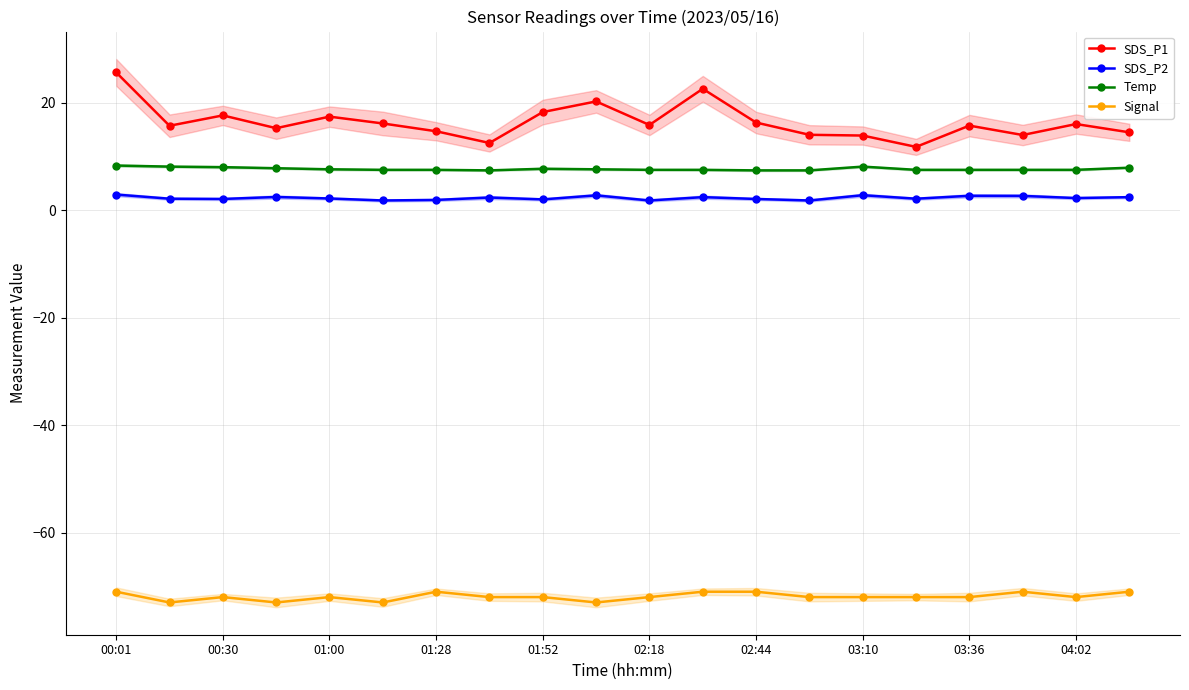

Reading left to right, extract all data points from this chart.

SDS_P1: 25.6	15.7	17.6	15.2	17.4	16.1	14.7	12.5	18.2	20.2	15.8	22.6	16.3	14.0	13.9	11.8	15.7	14.0	16.0	14.5
SDS_P2: 2.9	2.1	2.1	2.5	2.2	1.8	1.9	2.4	2.0	2.8	1.8	2.4	2.1	1.8	2.8	2.1	2.7	2.6	2.2	2.4
Temp: 8.3	8.1	8.0	7.8	7.6	7.5	7.5	7.4	7.7	7.6	7.5	7.5	7.4	7.4	8.1	7.5	7.5	7.5	7.5	7.9
Signal: -71.0	-73.0	-72.0	-73.0	-72.0	-73.0	-71.0	-72.0	-72.0	-73.0	-72.0	-71.0	-71.0	-72.0	-72.0	-72.0	-72.0	-71.0	-72.0	-71.0